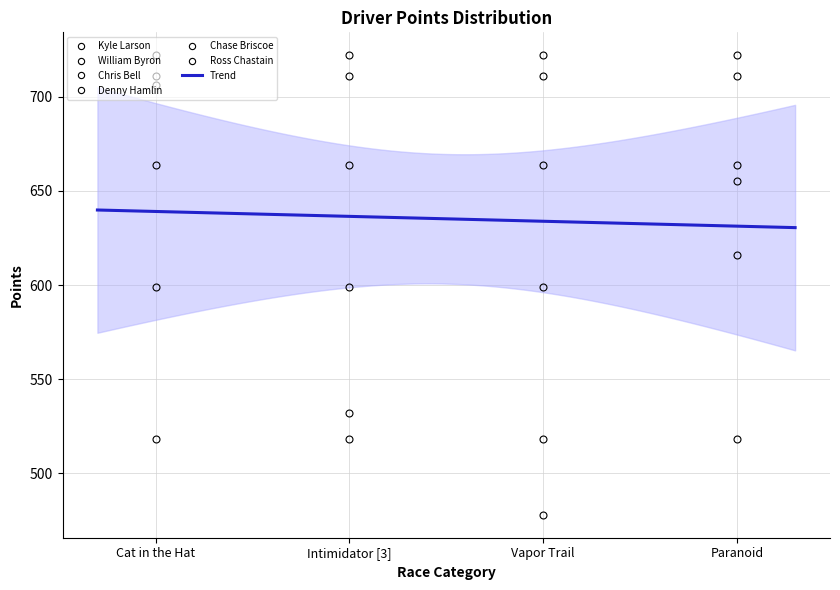

The Chris Bell series shows 664 at Intimidator [3]. True or false?

True